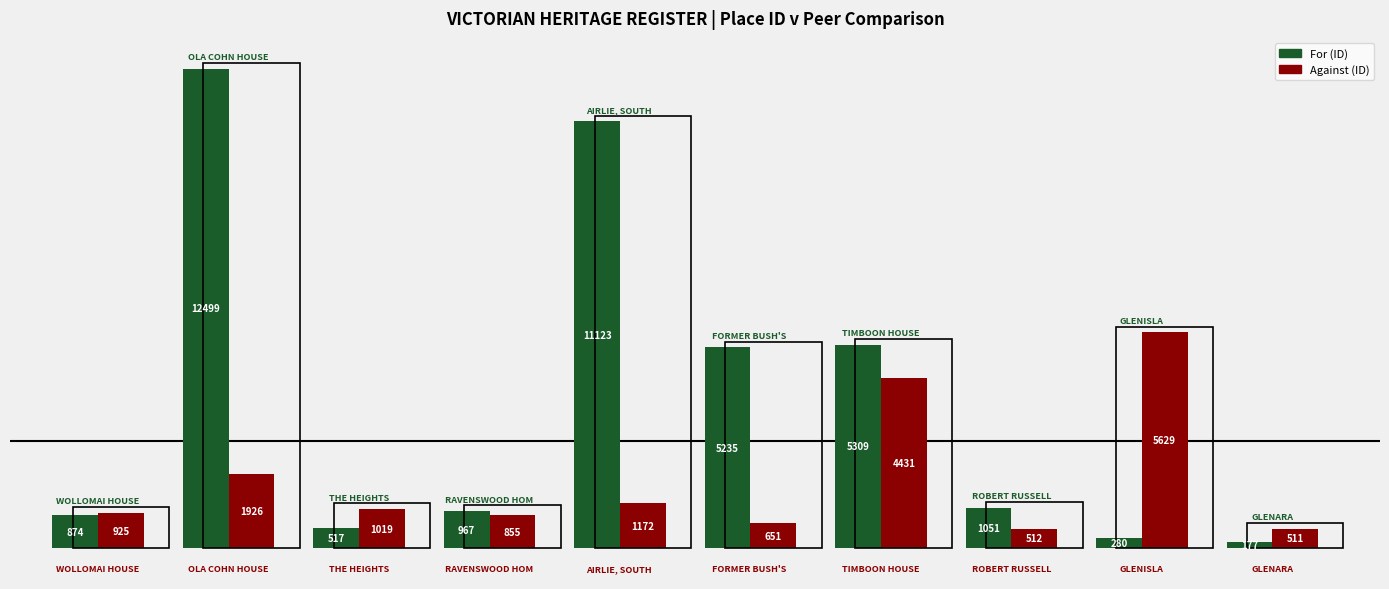

What is the difference between the maximum and minimum values in the For (ID) series?

12322